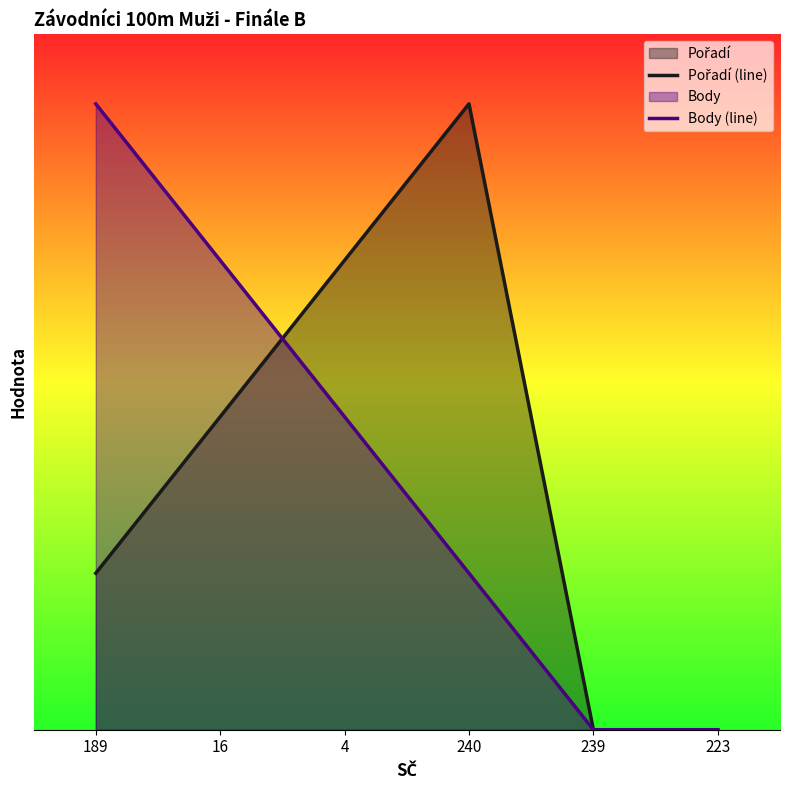

Is the value of Pořadí (line) at 223 greater than the value of Body (line) at 16?

No